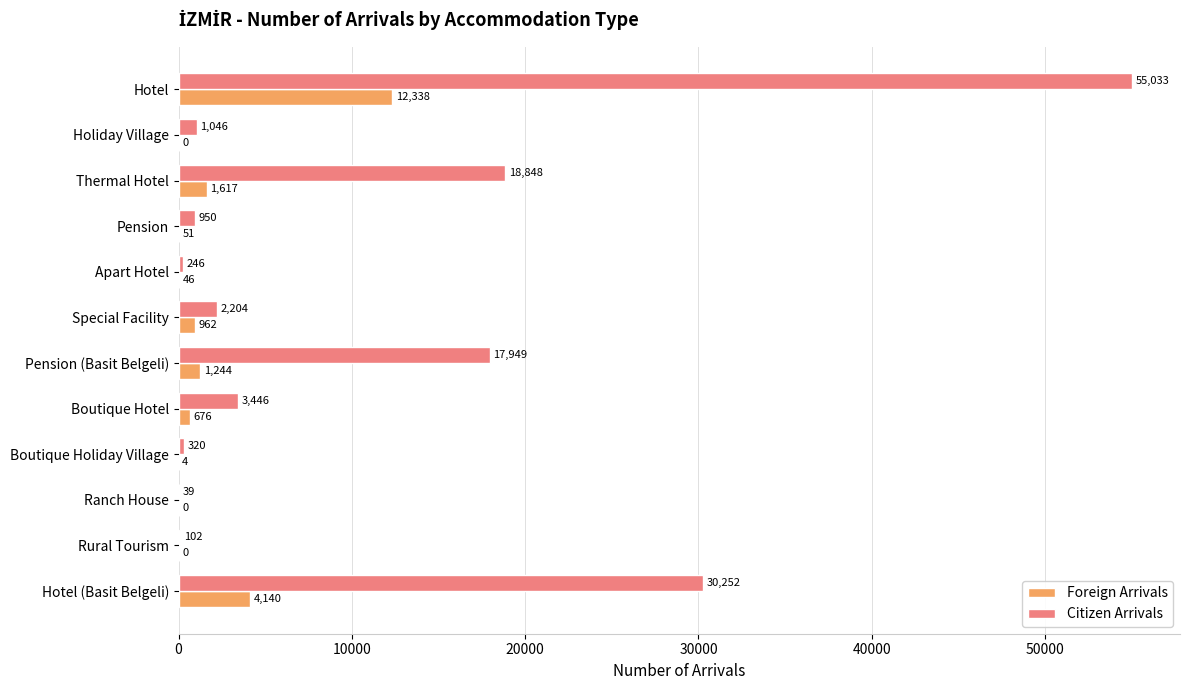

What is the total value across all series at Special Facility?

3166